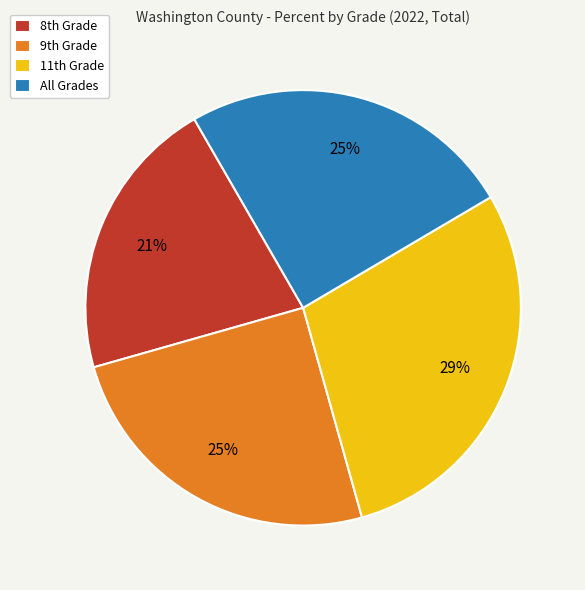

Does All Grades represent more than half of the total?

No